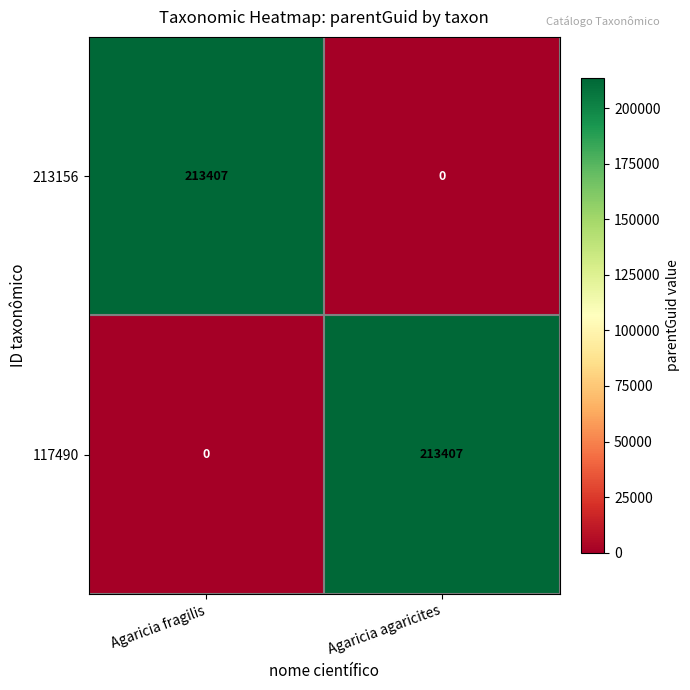

What is the sum of the 117490 values at Agaricia fragilis and Agaricia agaricites?

213407